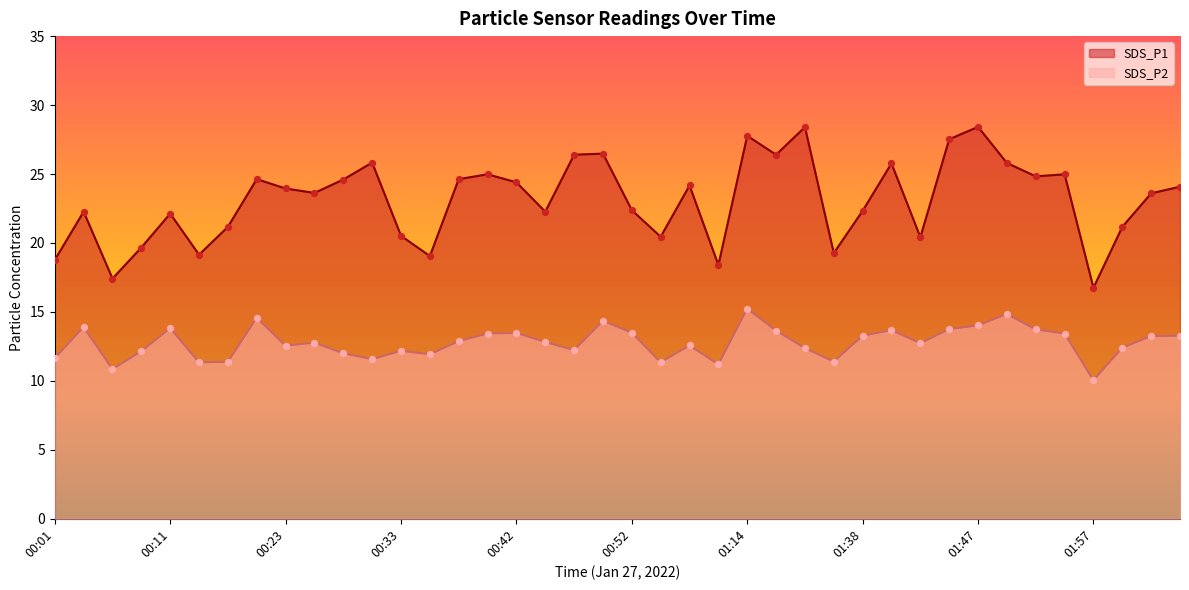

Which series has the largest Y range (max minus min)?

SDS_P1